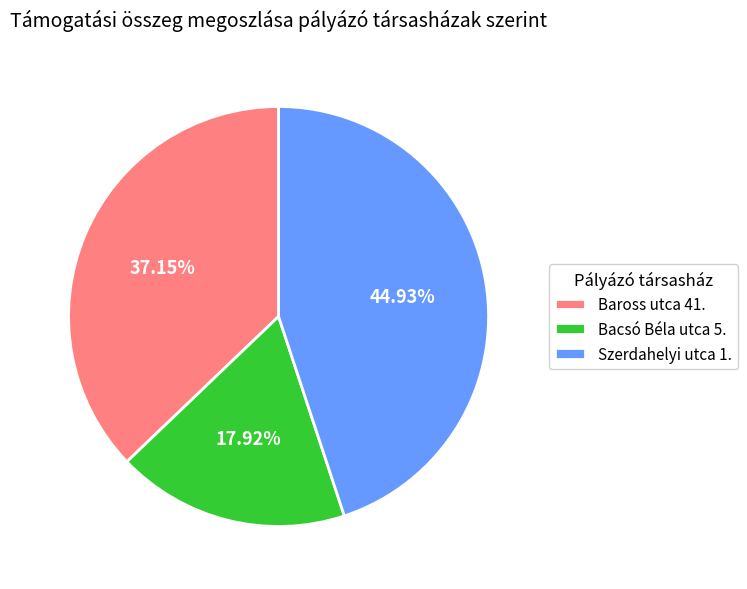

Which slice is the largest?

Szerdahelyi utca 1.